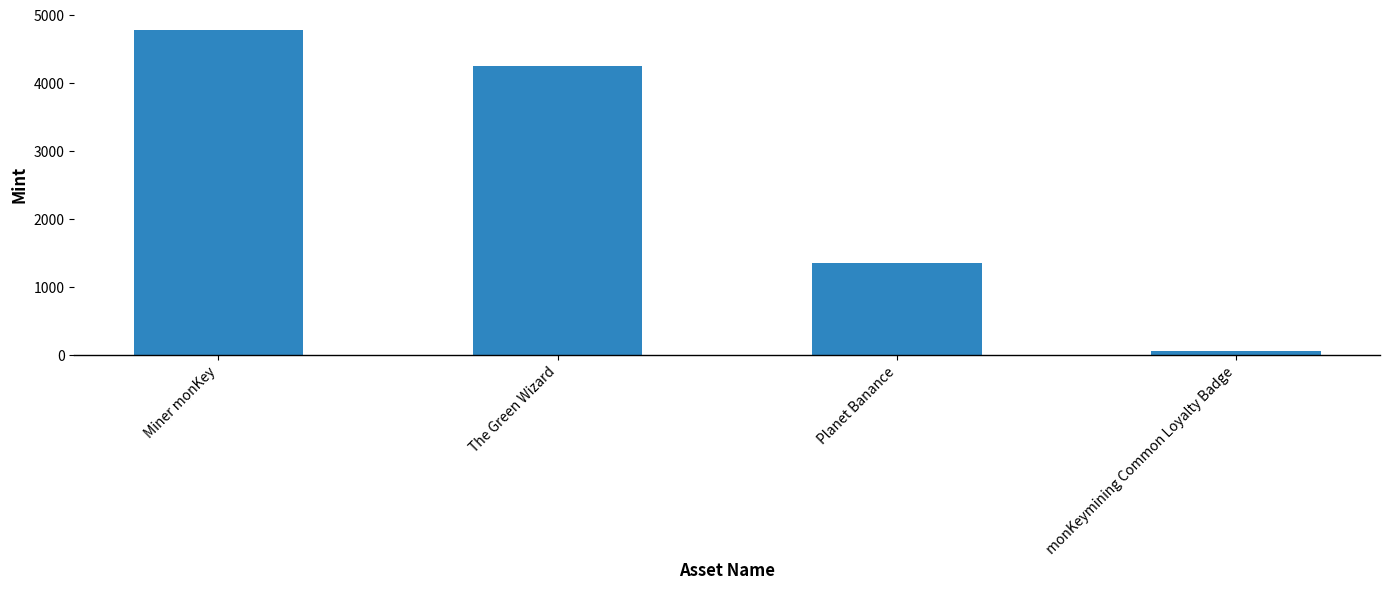

Where is the data nearest to the value 2416?

Planet Banance